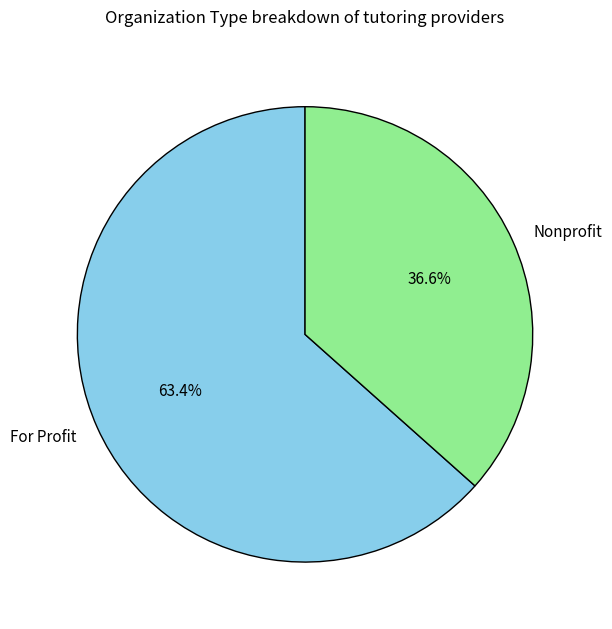

What is the ratio of the value at For Profit to the value at Nonprofit?

1.7